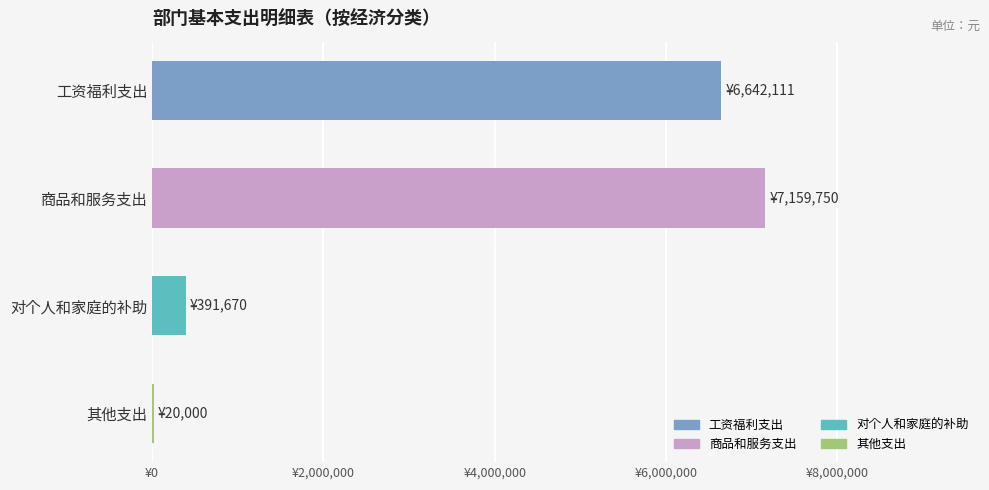

What is the sum of all values?

14213531